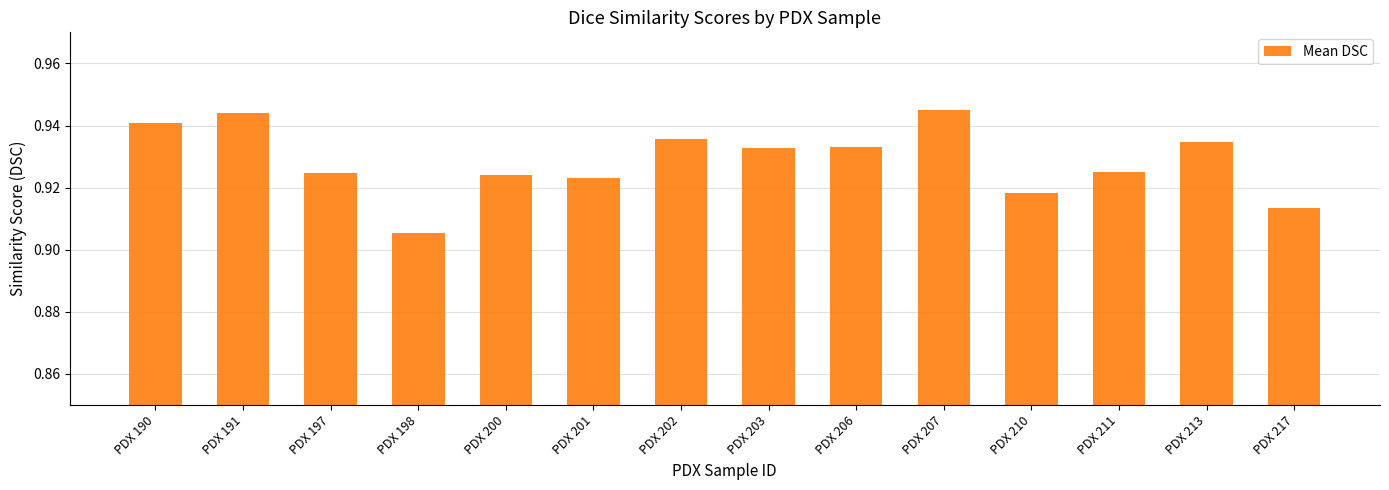

At which label is the value closest to 0?

PDX 198